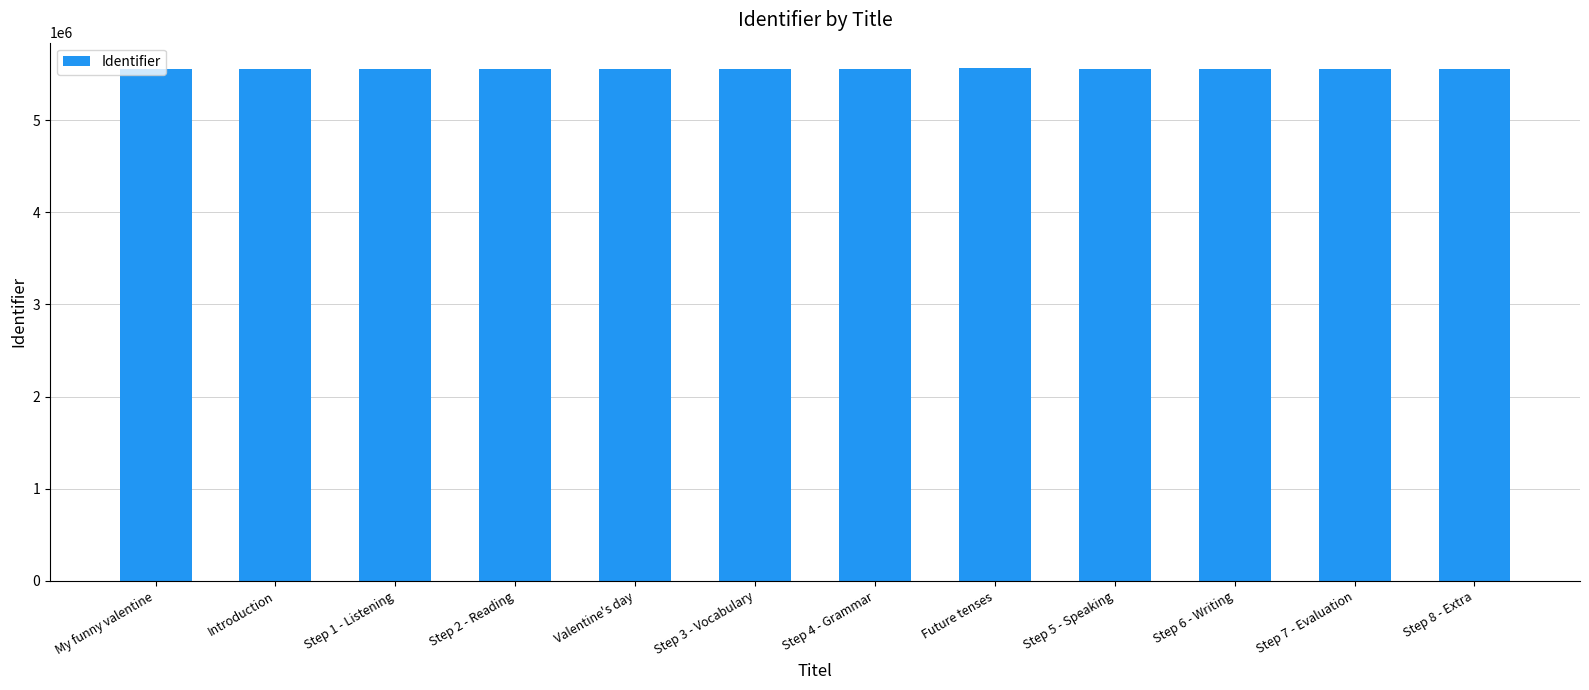

What is the sum of the values at Future tenses and My funny valentine?

11126225